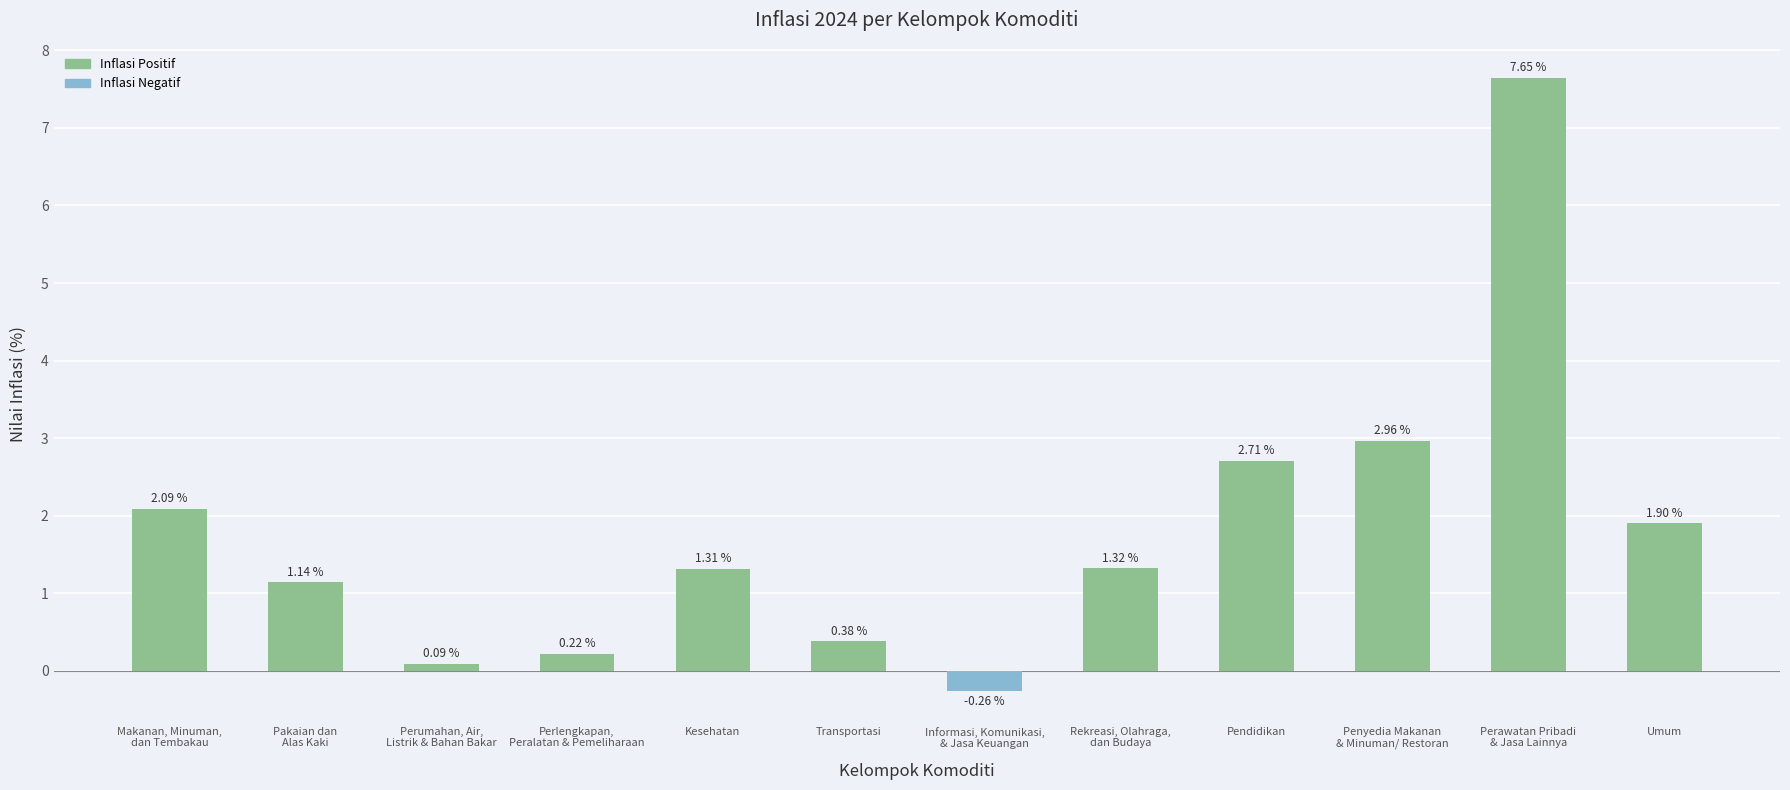

What is the sum of all values?

21.5